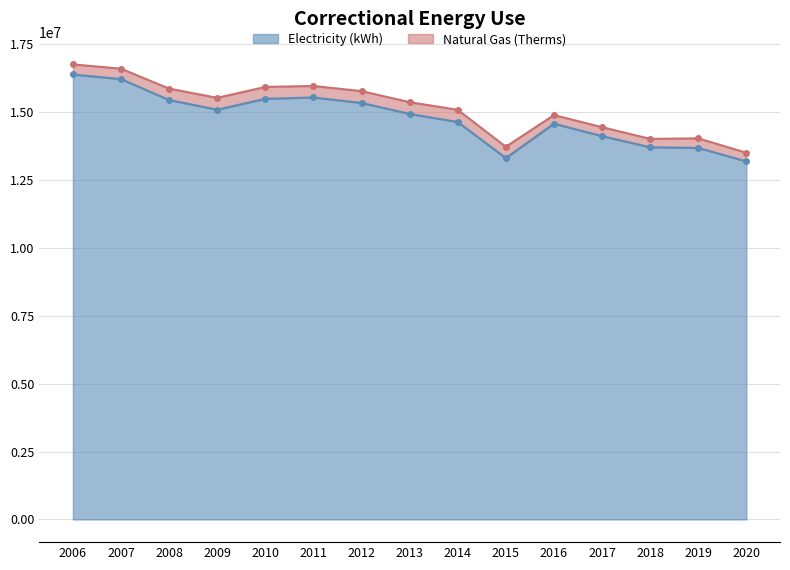

List the labels in order of value, smallest first.

2020, 2015, 2019, 2018, 2017, 2016, 2014, 2013, 2009, 2012, 2008, 2010, 2011, 2007, 2006